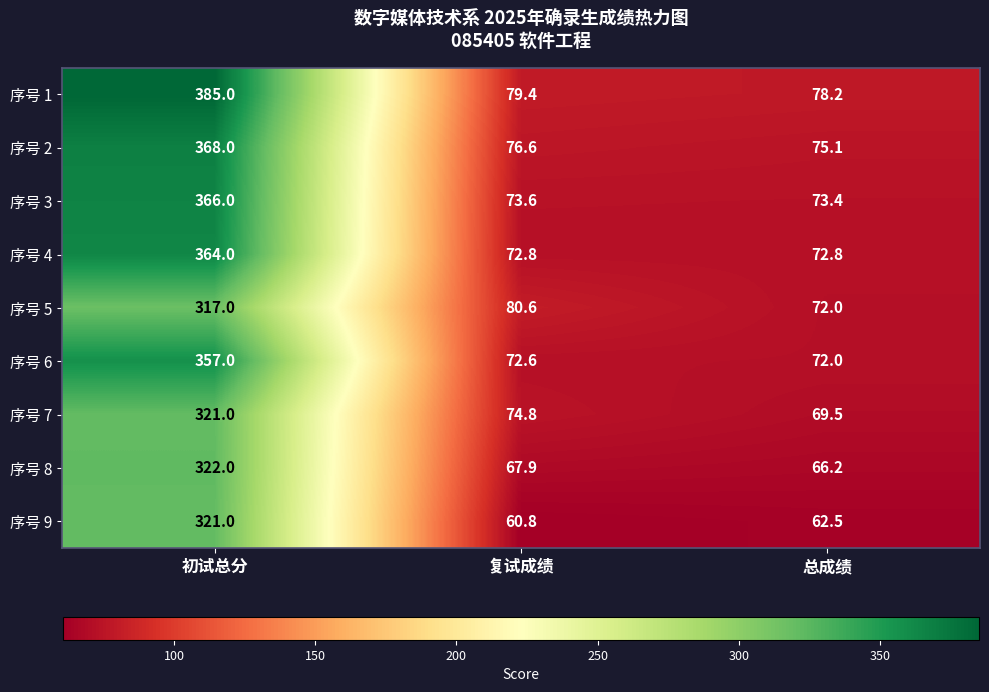

At which category is the sum across all series the highest?

初试总分